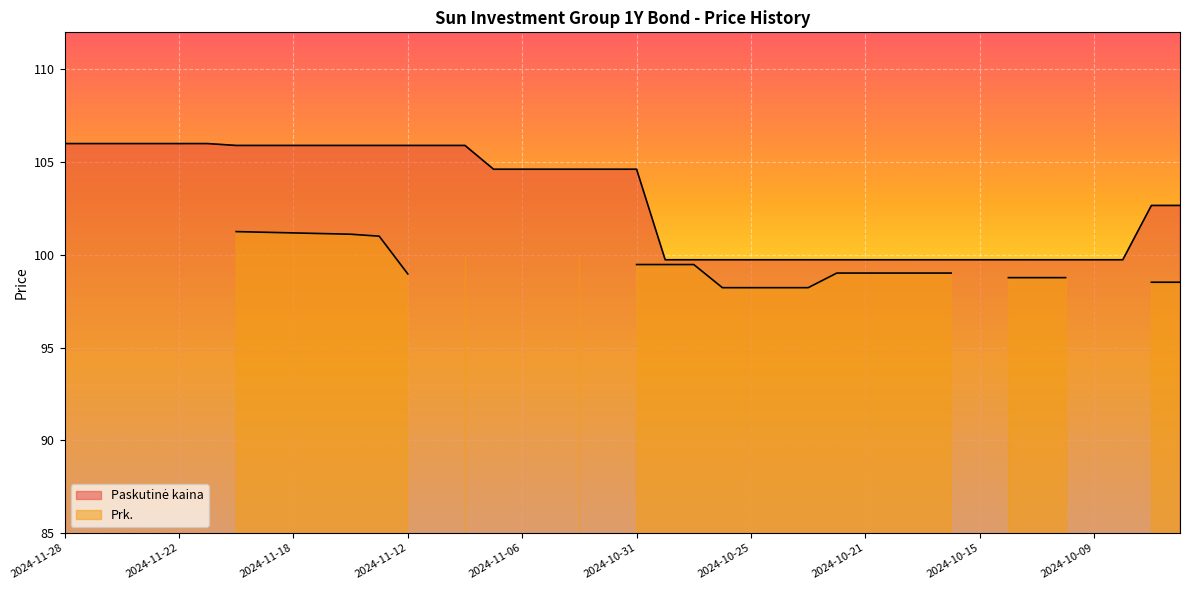

List the labels in order of value, largest first.

2024-11-28, 2024-11-27, 2024-11-26, 2024-11-25, 2024-11-22, 2024-11-21, 2024-11-20, 2024-11-19, 2024-11-18, 2024-11-15, 2024-11-14, 2024-11-13, 2024-11-12, 2024-11-11, 2024-11-08, 2024-11-07, 2024-11-06, 2024-11-05, 2024-11-04, 2024-11-01, 2024-10-31, 2024-10-07, 2024-10-04, 2024-10-30, 2024-10-29, 2024-10-28, 2024-10-25, 2024-10-24, 2024-10-23, 2024-10-22, 2024-10-21, 2024-10-18, 2024-10-17, 2024-10-16, 2024-10-15, 2024-10-14, 2024-10-11, 2024-10-10, 2024-10-09, 2024-10-08